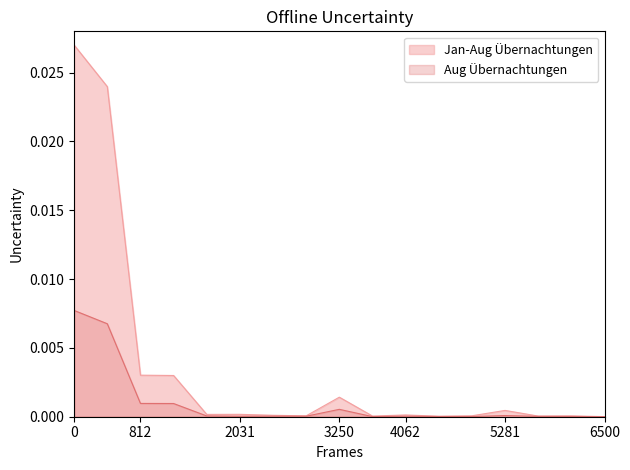

List the series in order of their peak value, highest first.

Jan-Aug Übernachtungen, Aug Übernachtungen